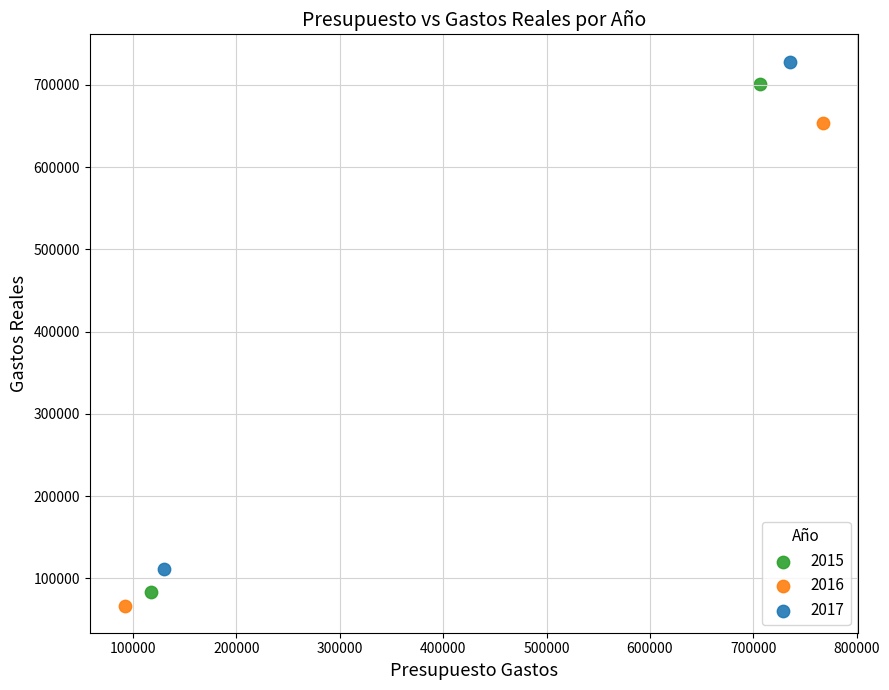

What are all the series names shown in the legend?

2015, 2016, 2017